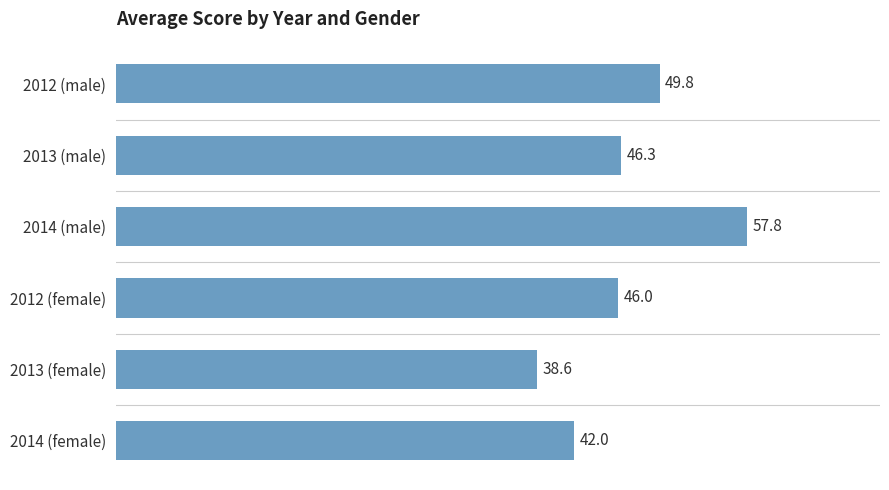

What is the change in value from 2012 (male) to 2013 (female)?

-11.2